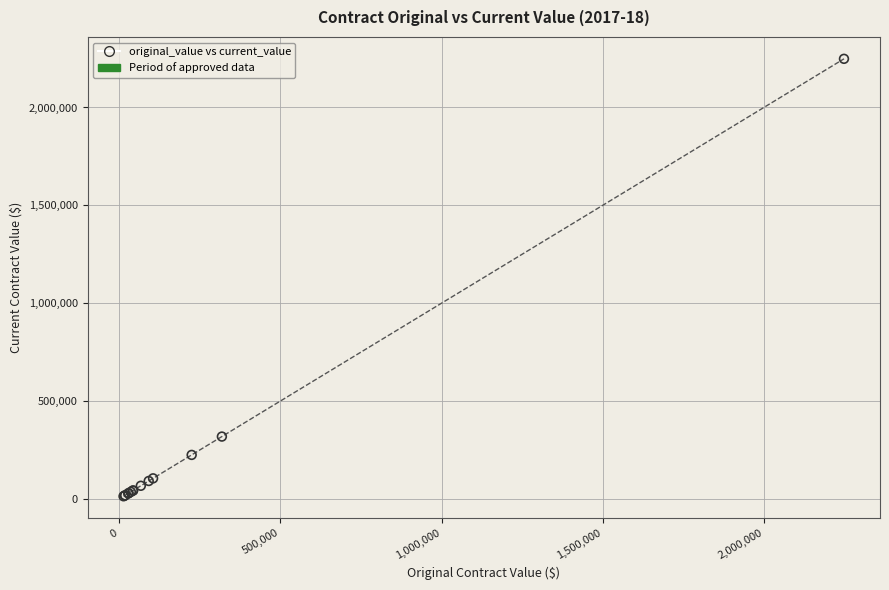

What Y value in the scatter plot is closest to 1131005?

318466.7